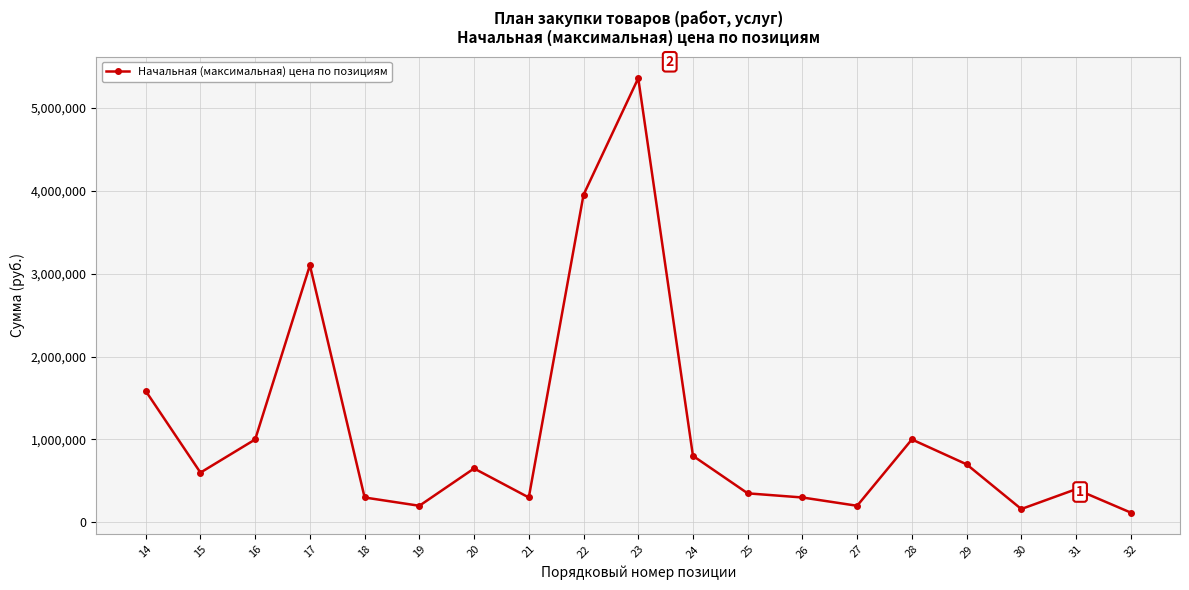

The value at 32 is 117816.9. True or false?

True